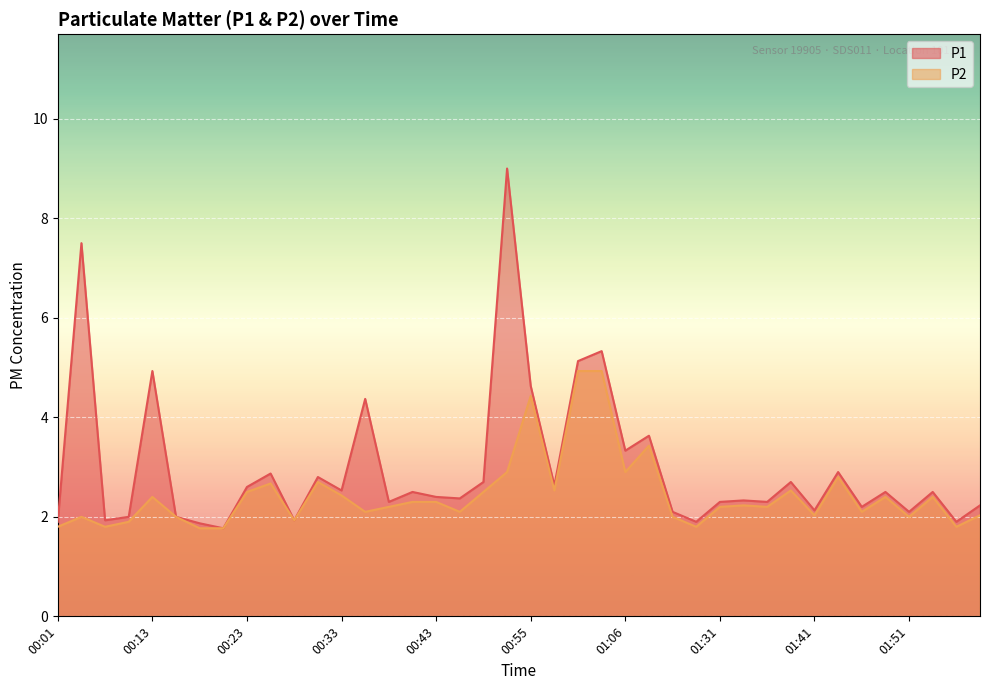

True or false: P2 and P1 intersect in this chart.

False